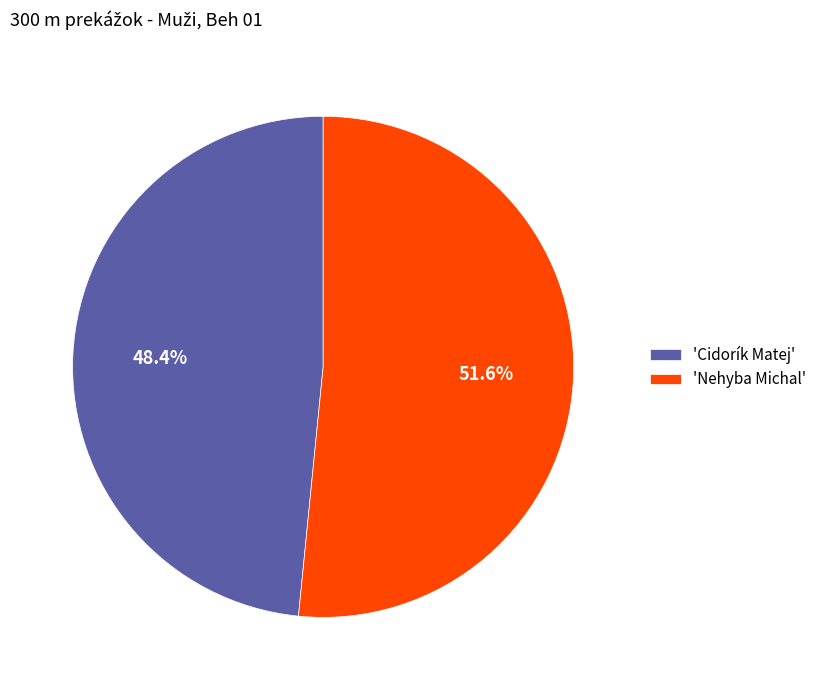

To the nearest percent, what is the average slice percentage?

50%